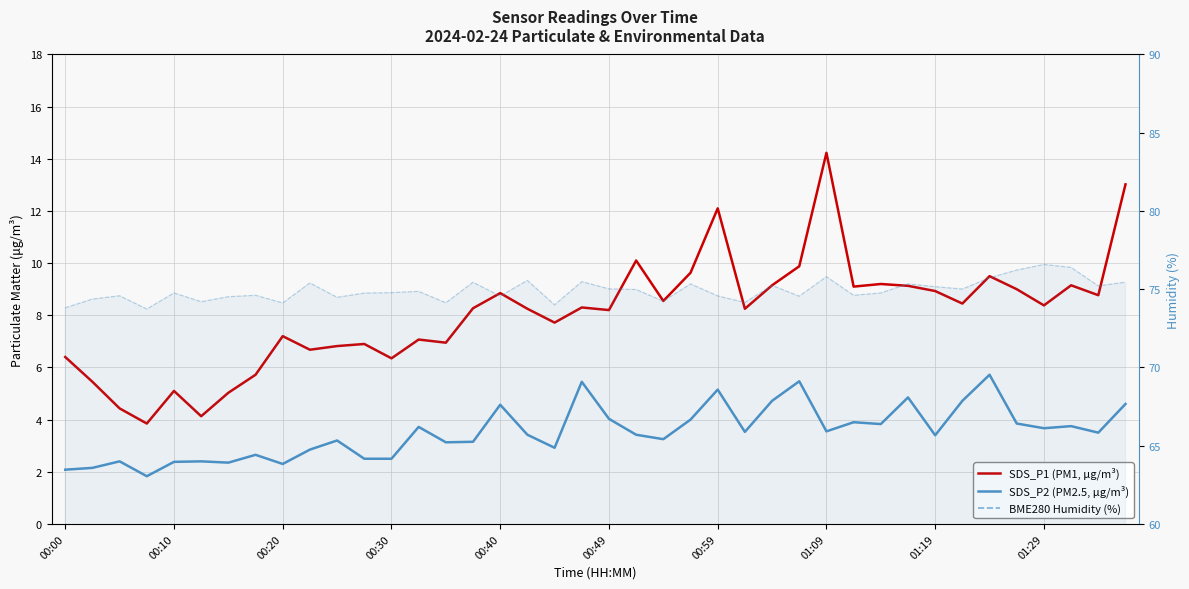

How many distinct data groups are displayed?

3